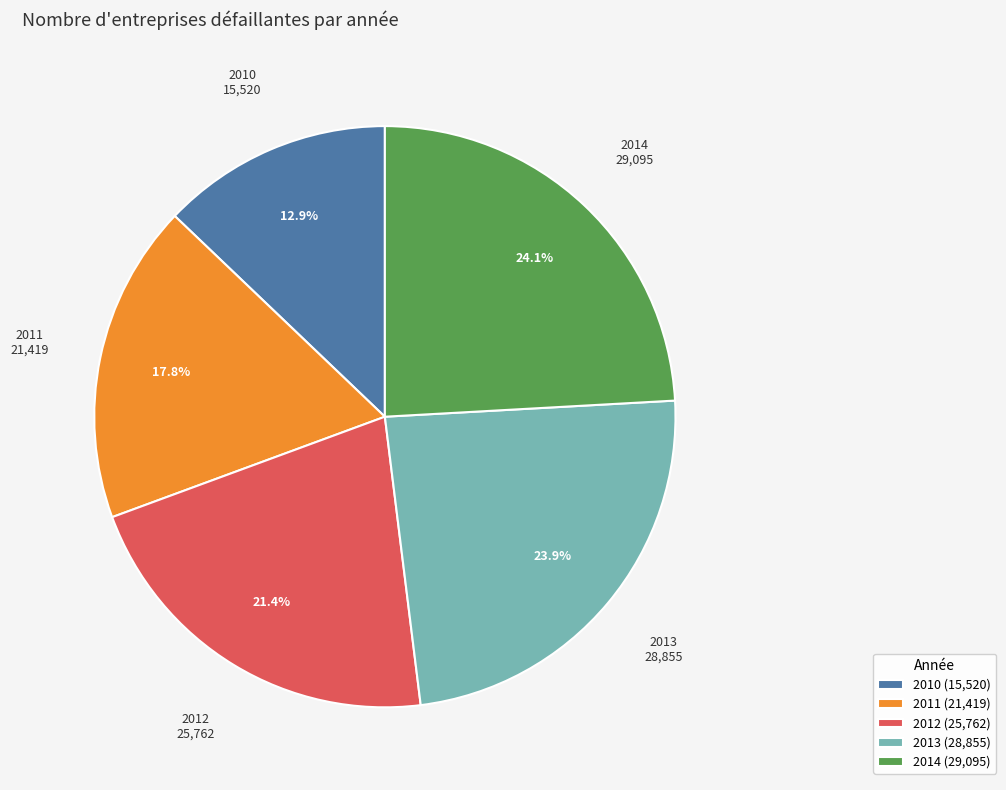

Combined, what portion of the pie is 2013 and 2014?

48.0%